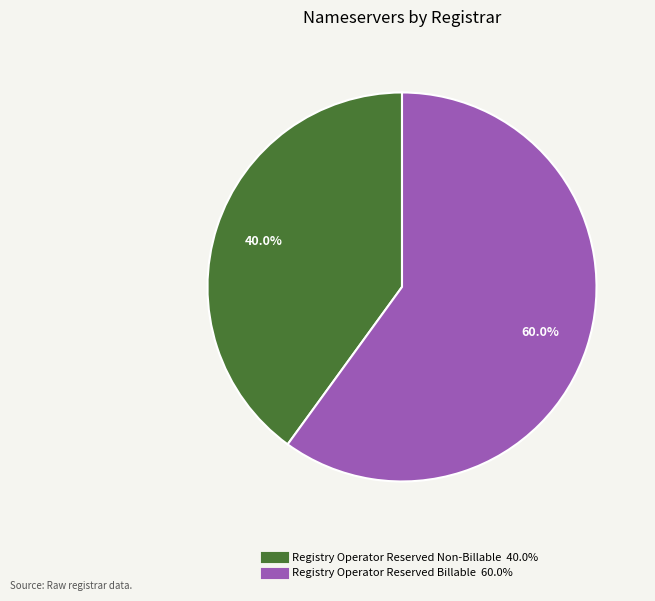

Is there any slice that represents more than half of the pie?

Yes